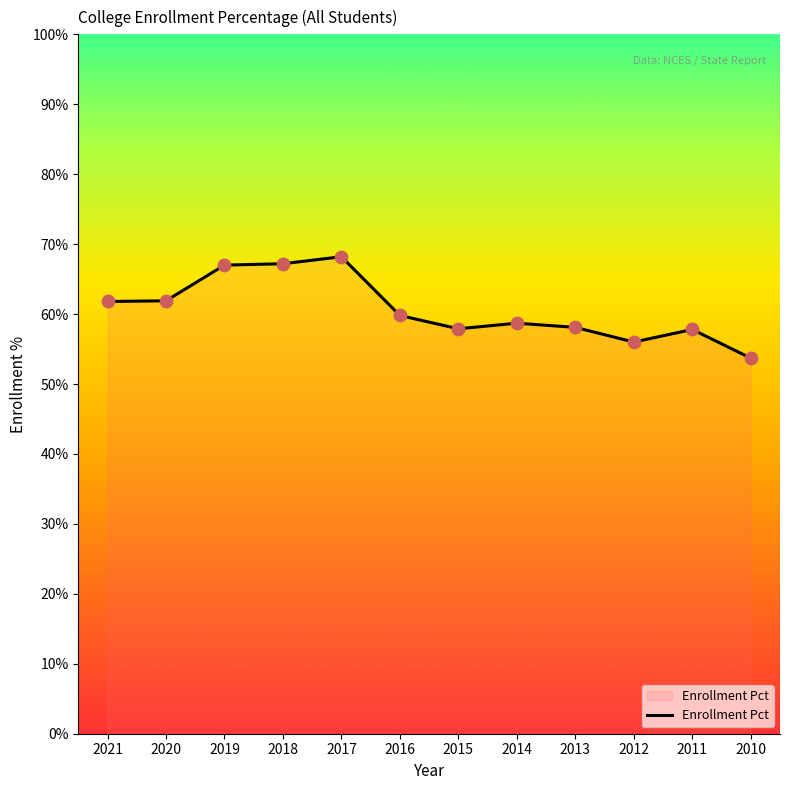

Which has a higher value, 2011 or 2016?

2016